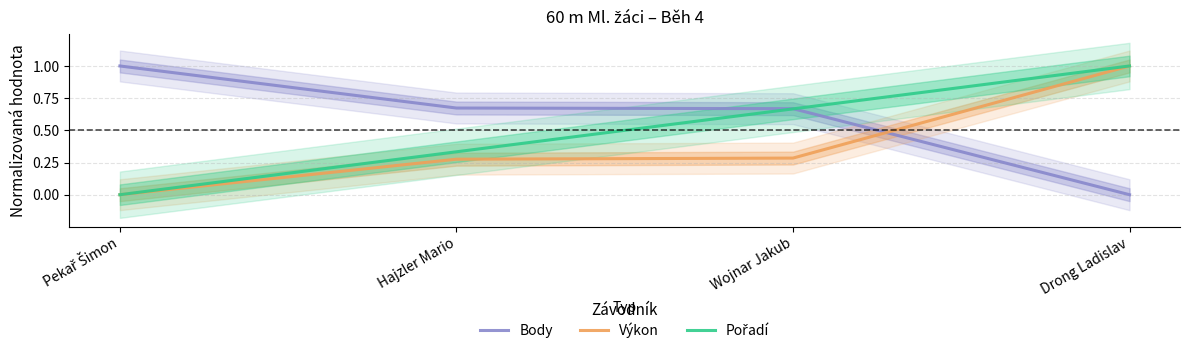

The Pořadí series shows 0.0 at Pekař Šimon. True or false?

True